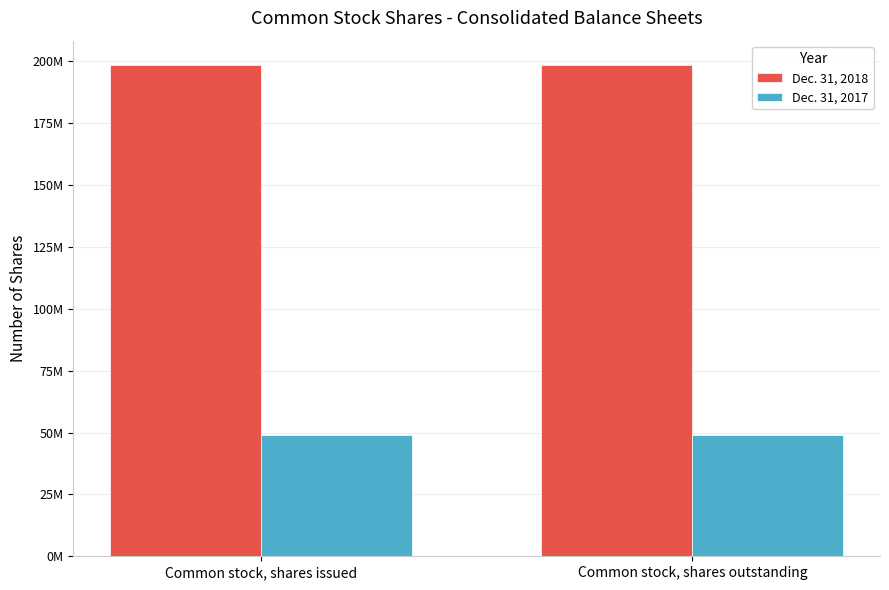

Reading left to right, transcribe all the data shown in this chart.

Dec. 31, 2018: Common stock, shares issued=198481796	Common stock, shares outstanding=198481796
Dec. 31, 2017: Common stock, shares issued=48985026	Common stock, shares outstanding=48985026